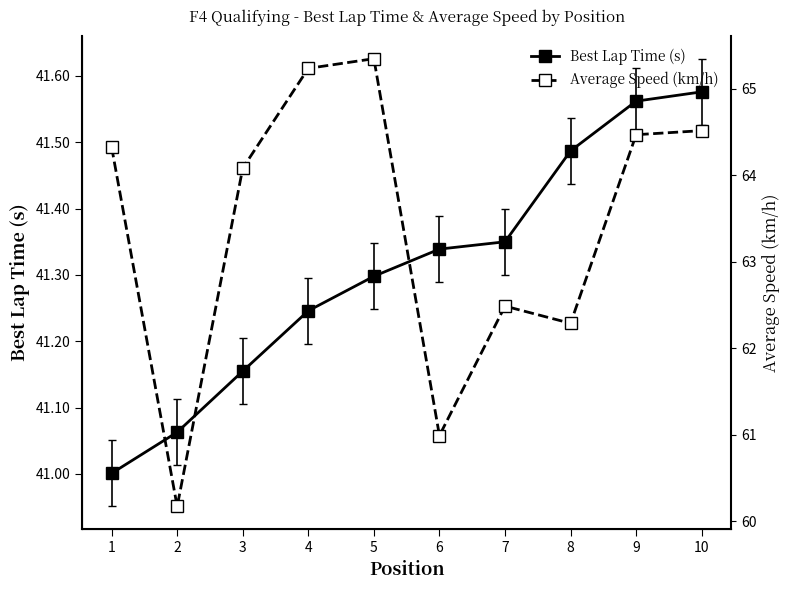

Where is the first local maximum for Average Speed (km/h)?

5